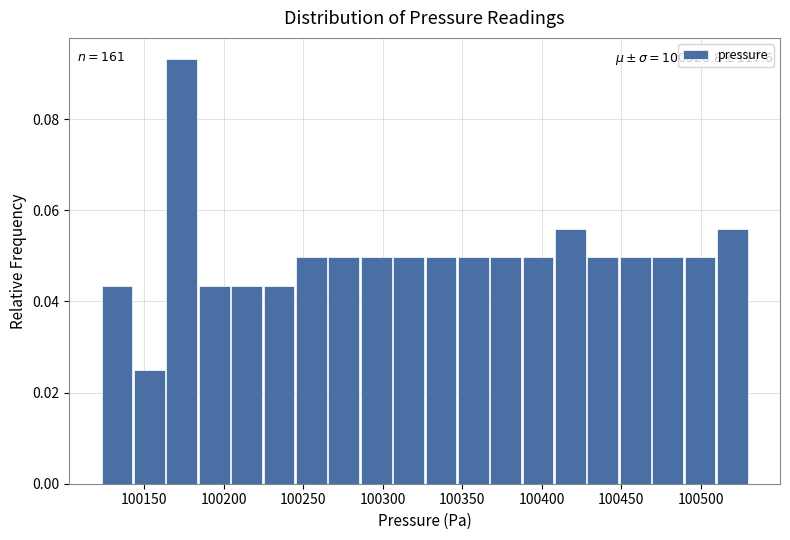

Which range on the x-axis has the tallest bar?

100165 to 100185